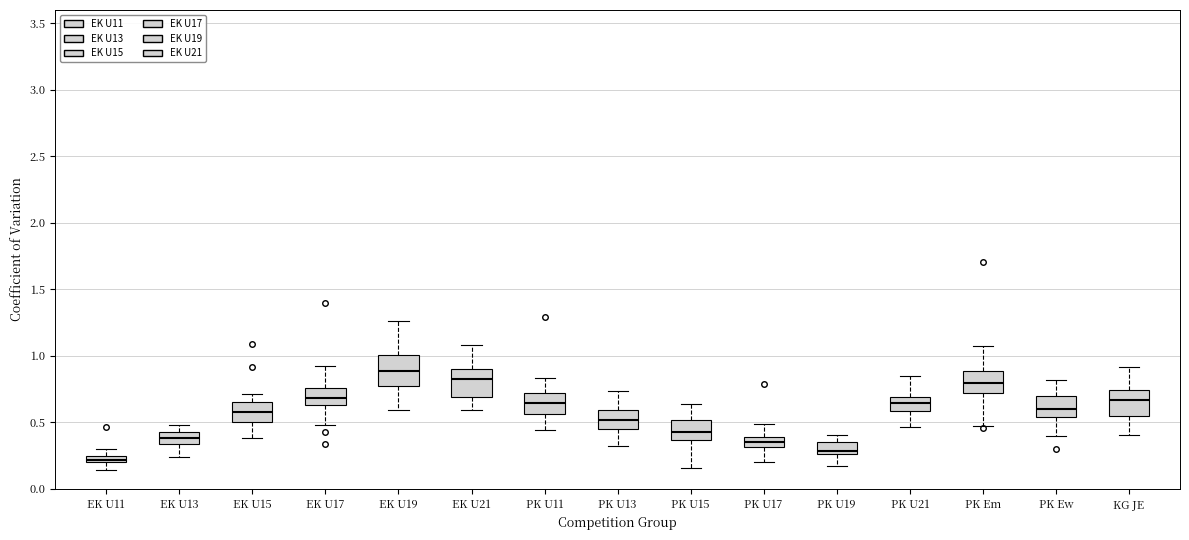

Where is the upper edge of the box for EK U15 on the y-axis? The values are not printed on the chart, so give them approximately, as read against the axis.

0.65